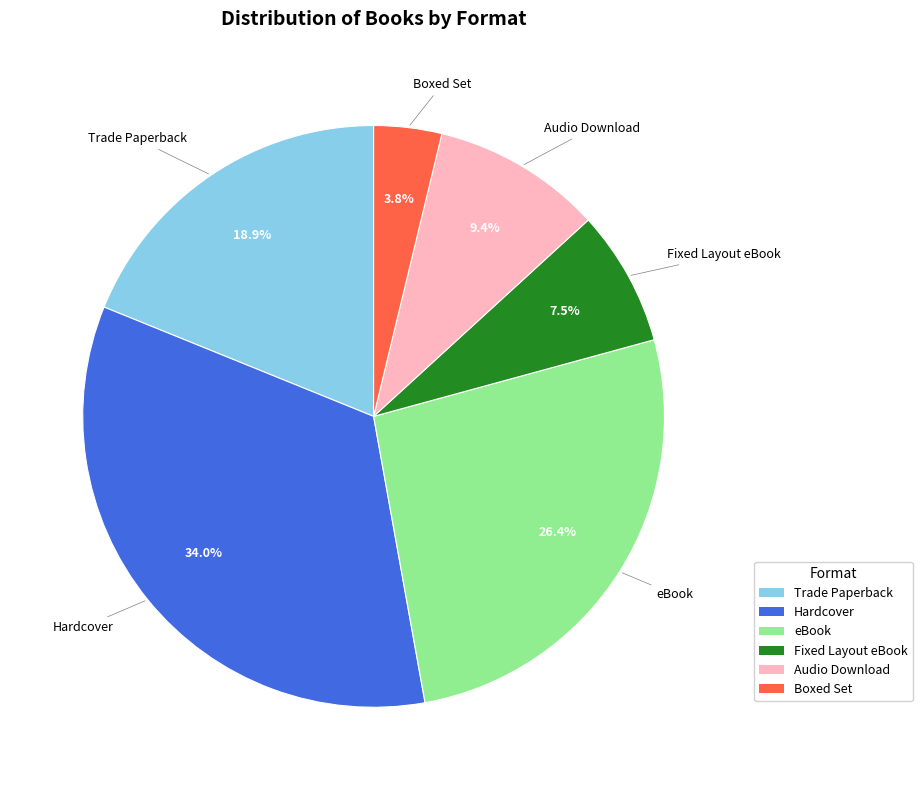

To the nearest percent, what is the average slice percentage?

17%